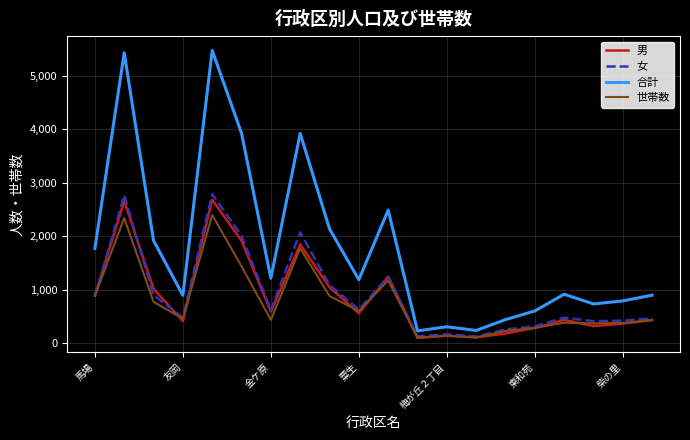

True or false: 男 and 合計 intersect in this chart.

False